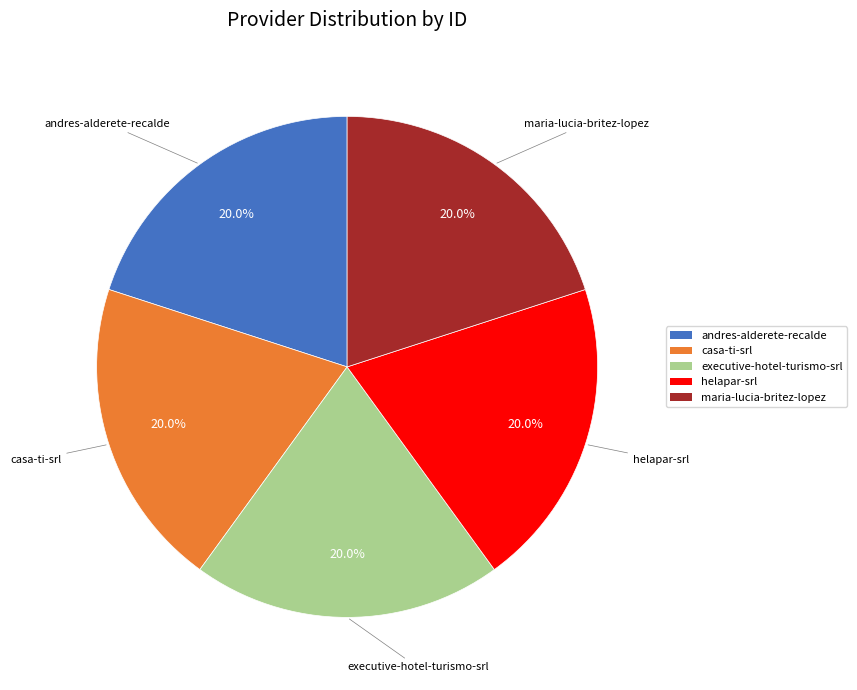

How many segments does this pie chart have?

5